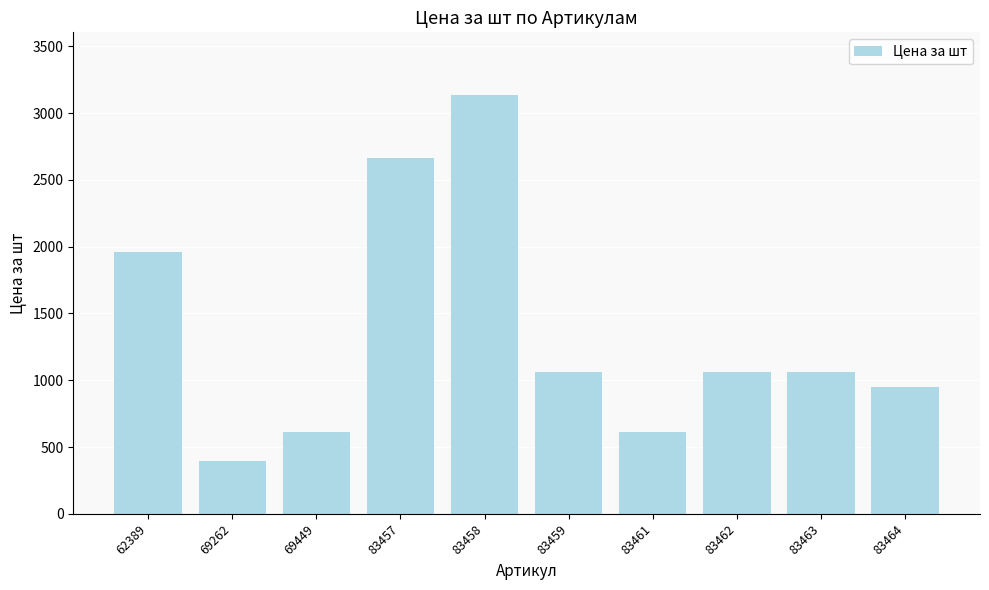

What is the value of the 2nd bar from the left?

392.0